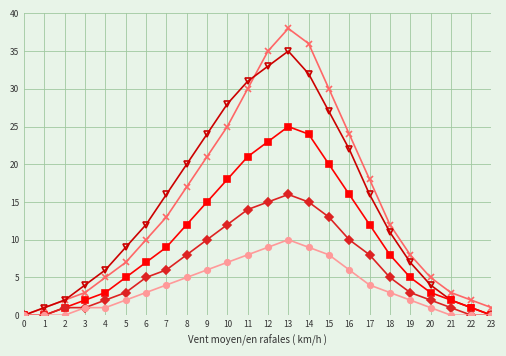

What is the maximum value shown in the chart?

38